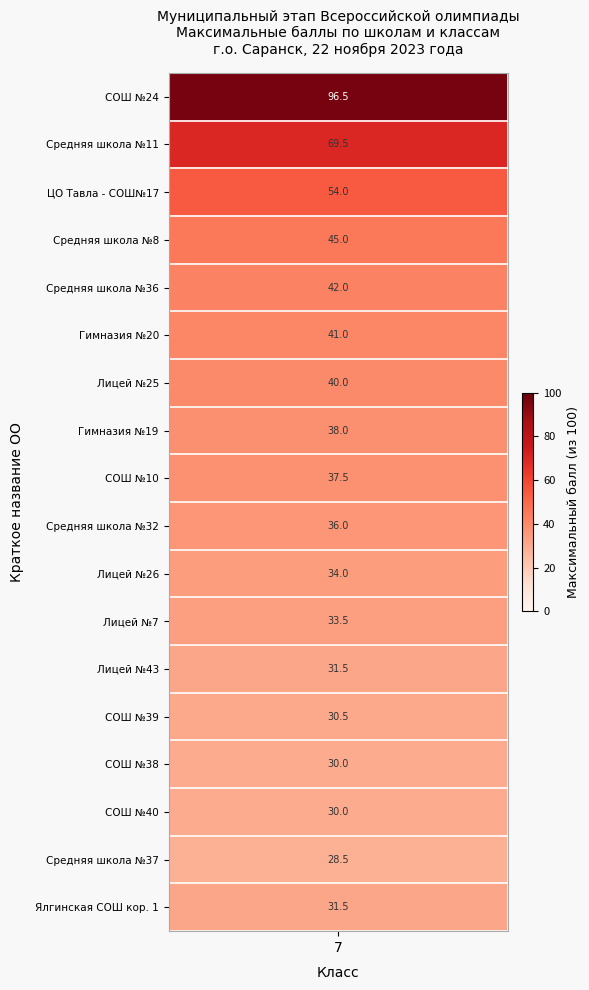

What is the approximate value at МОУ "Лицей №7"?

33.5